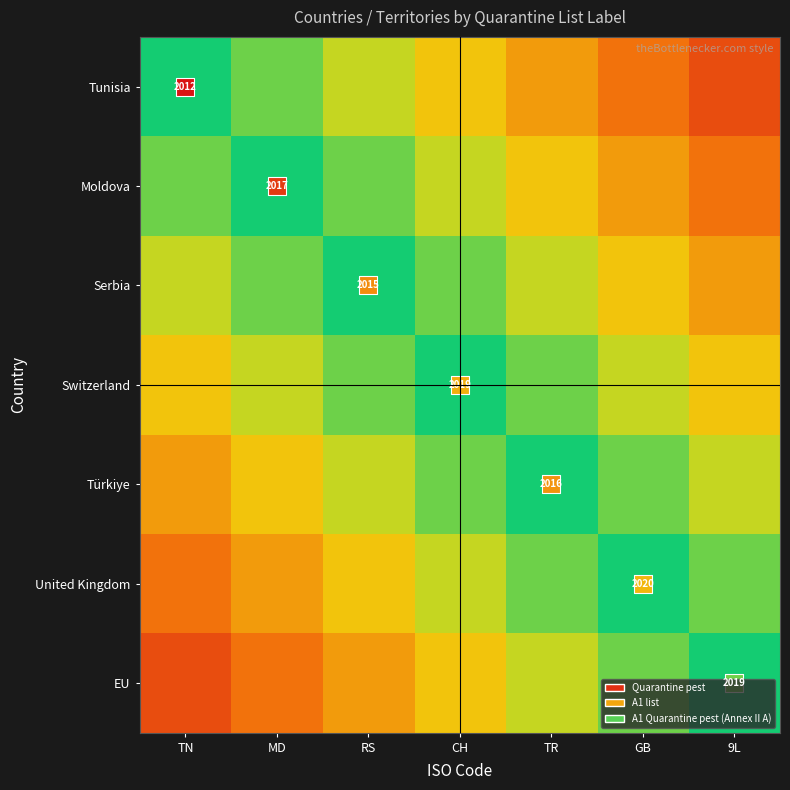

List the labels in order of Serbia value, largest first.

RS, MD, CH, TN, TR, GB, 9L